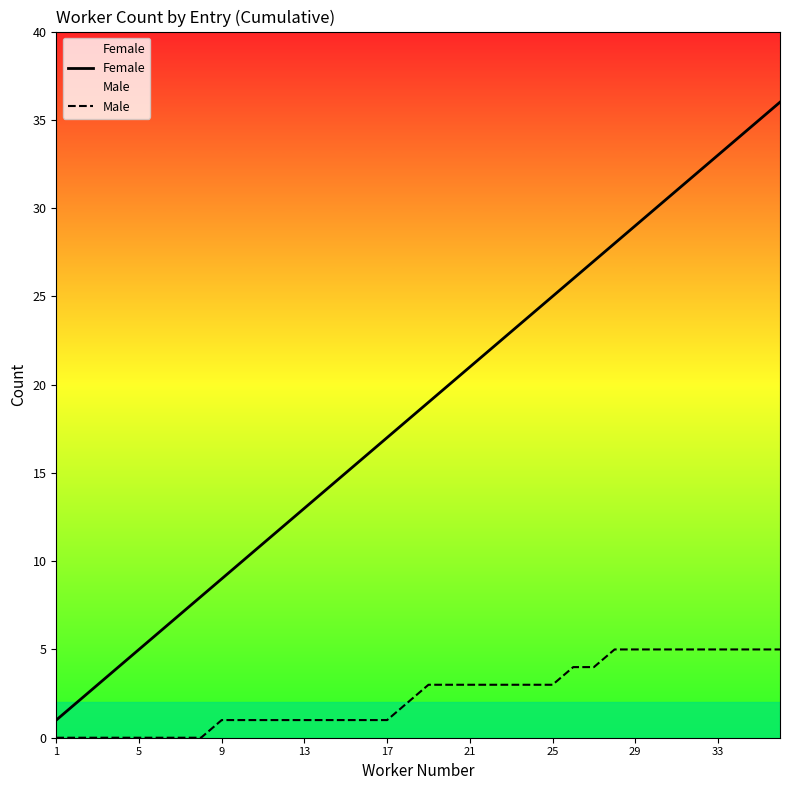

How many data points does each series have?

36